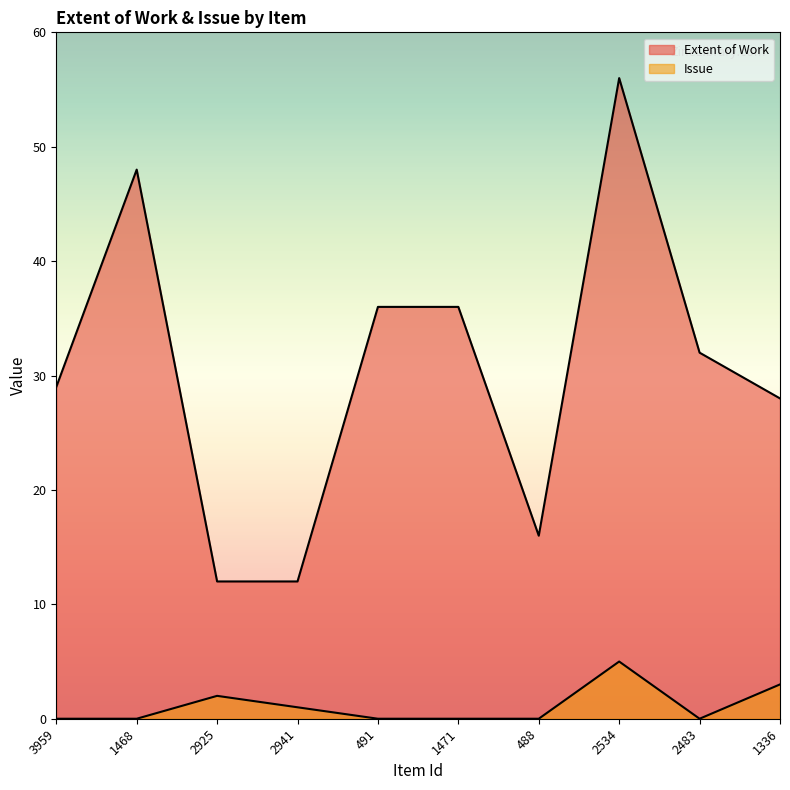

Rank the series by their maximum value, from lowest to highest.

Issue, Extent of Work